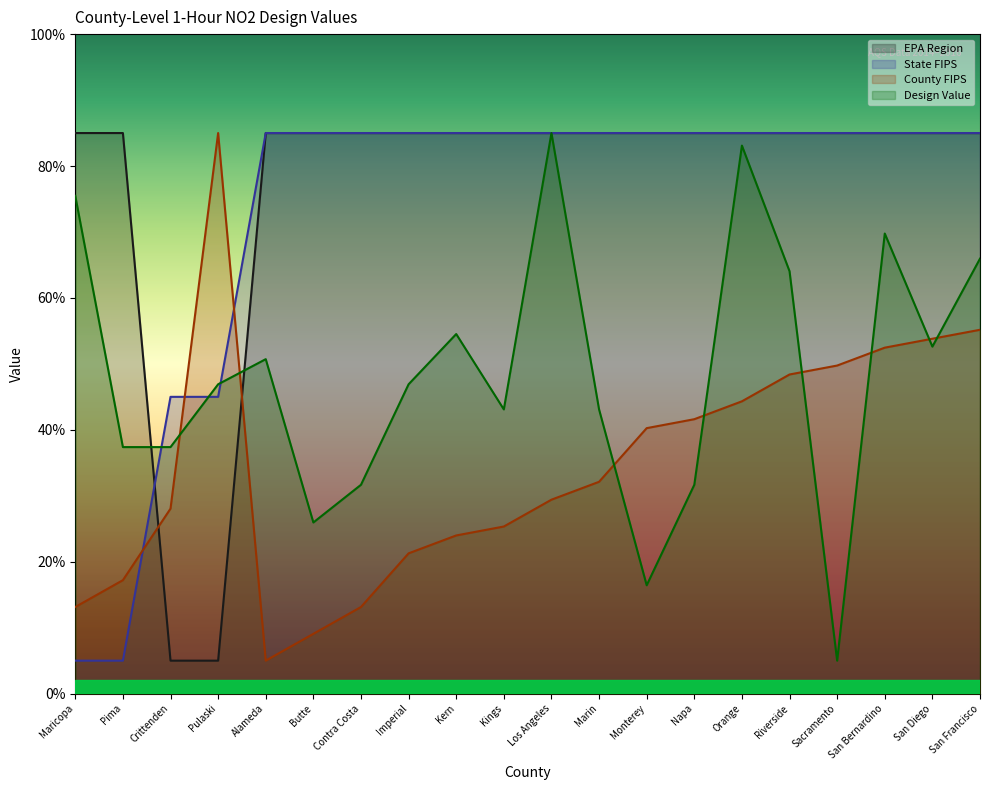

Is the value of Design Value at Monterey greater than the value of EPA Region at Marin?

No